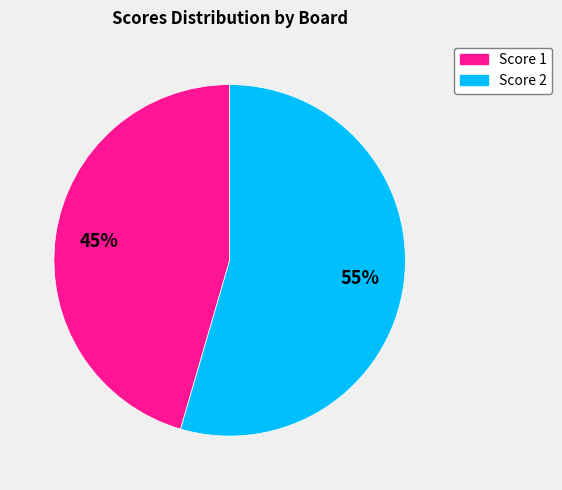

Does any single category account for the majority?

Yes